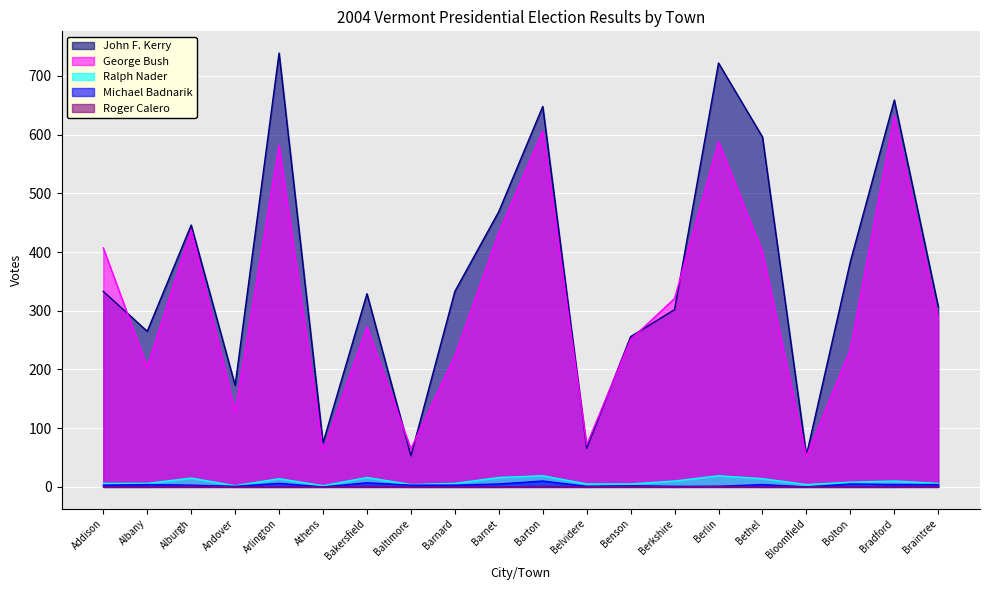

What is the difference between the John F. Kerry values at Benson and Barnard?

77